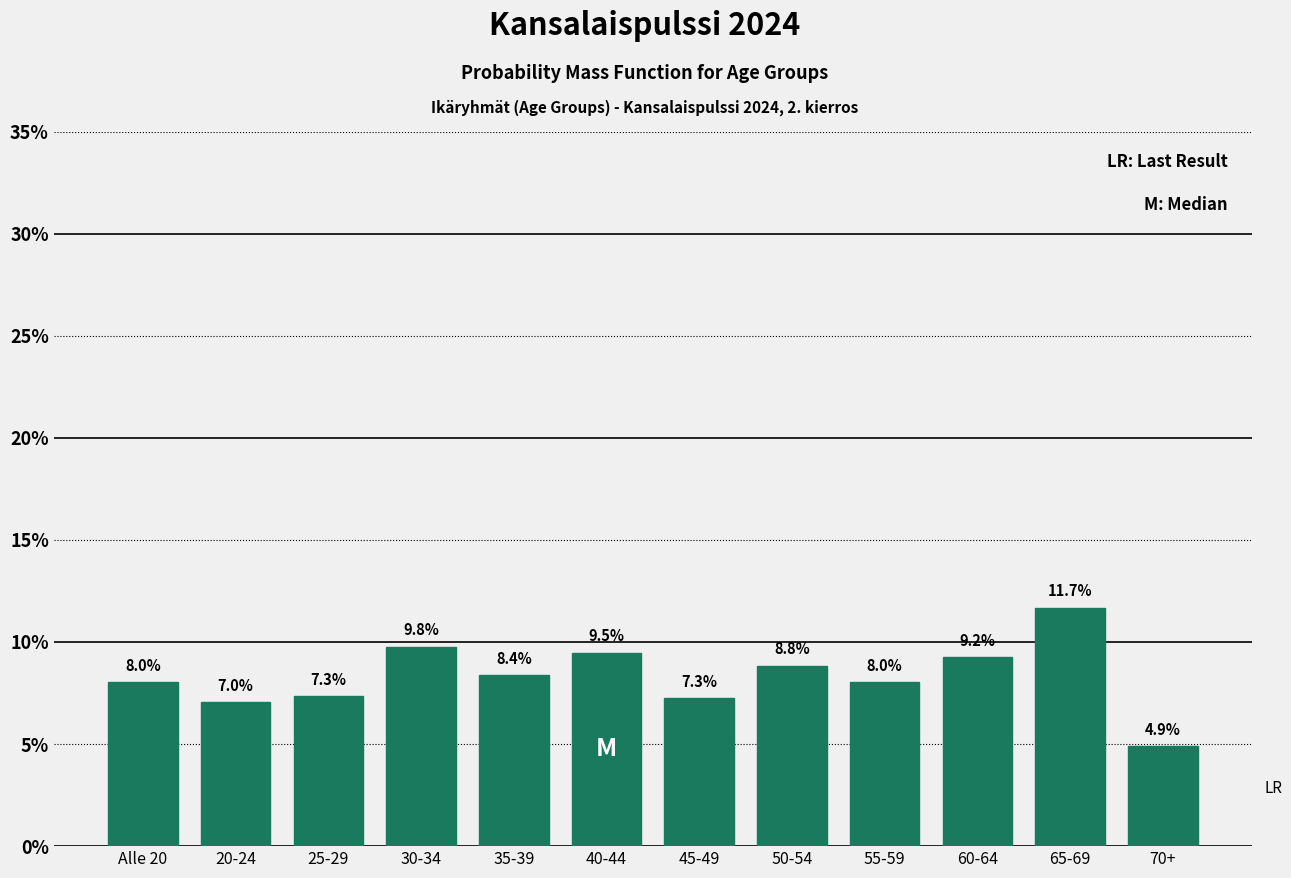

Reading left to right, list all the values displayed in this chart.

Alle 20=8.0	20-24=7.0	25-29=7.3	30-34=9.8	35-39=8.4	40-44=9.5	45-49=7.3	50-54=8.8	55-59=8.0	60-64=9.2	65-69=11.7	70+=4.9